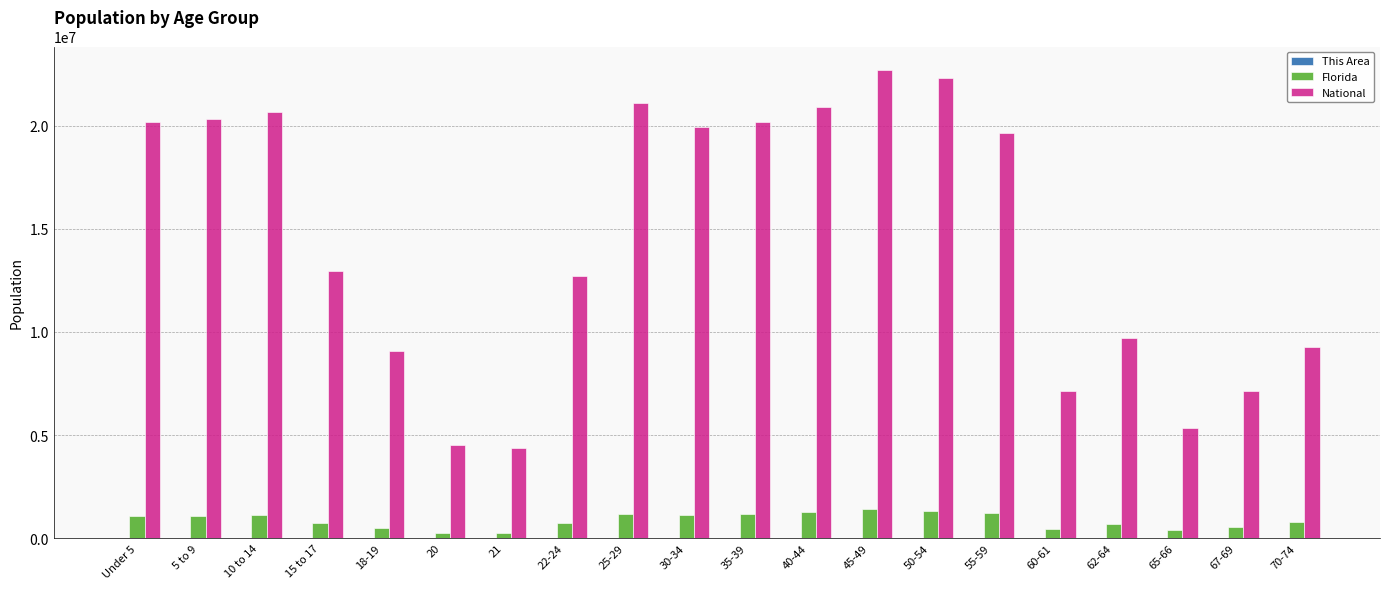

The value of Florida at 30-34 is 1110318. True or false?

True